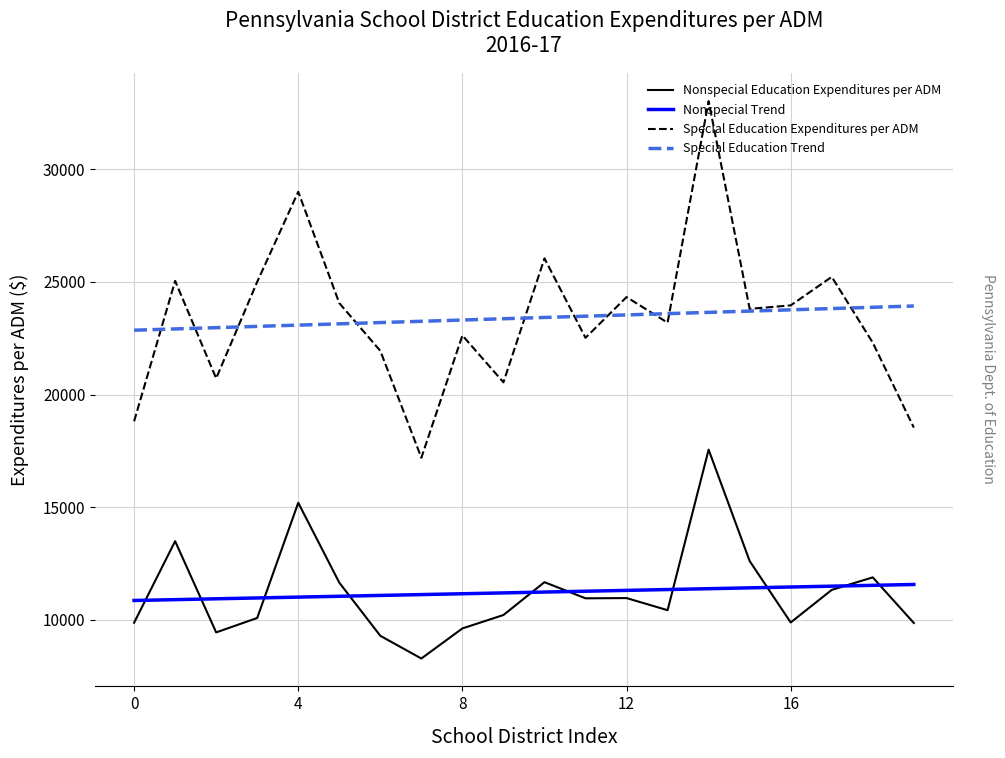

Which series has the widest spread of values?

Special Education Expenditures per ADM